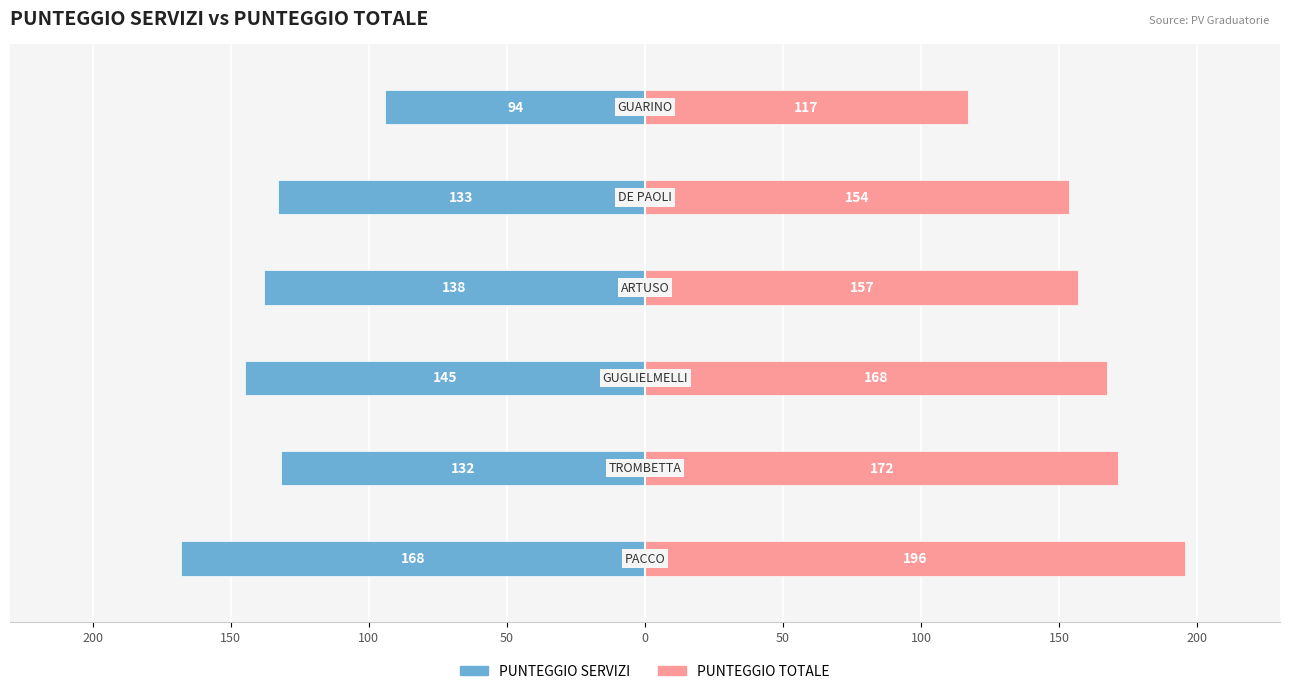

Rank the series by their average value, from highest to lowest.

PUNTEGGIO TOTALE, PUNTEGGIO SERVIZI